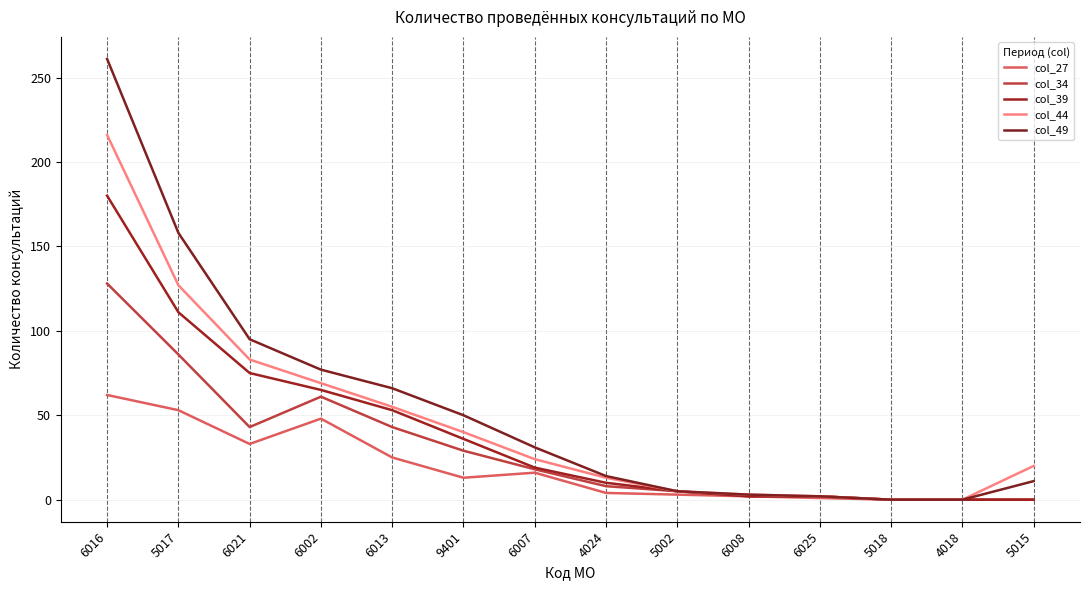

What is the difference between the second highest and minimum values in the col_49 series?

158